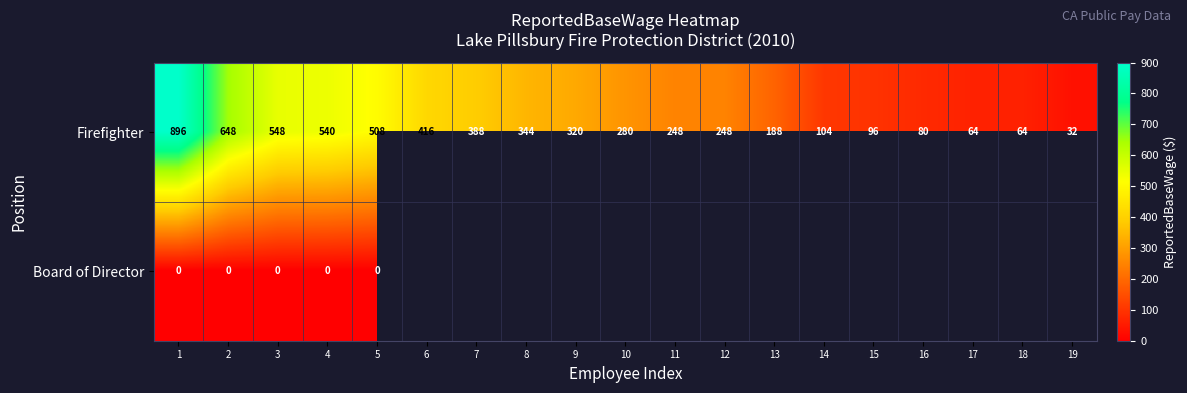

Count the number of data series in this chart.

2